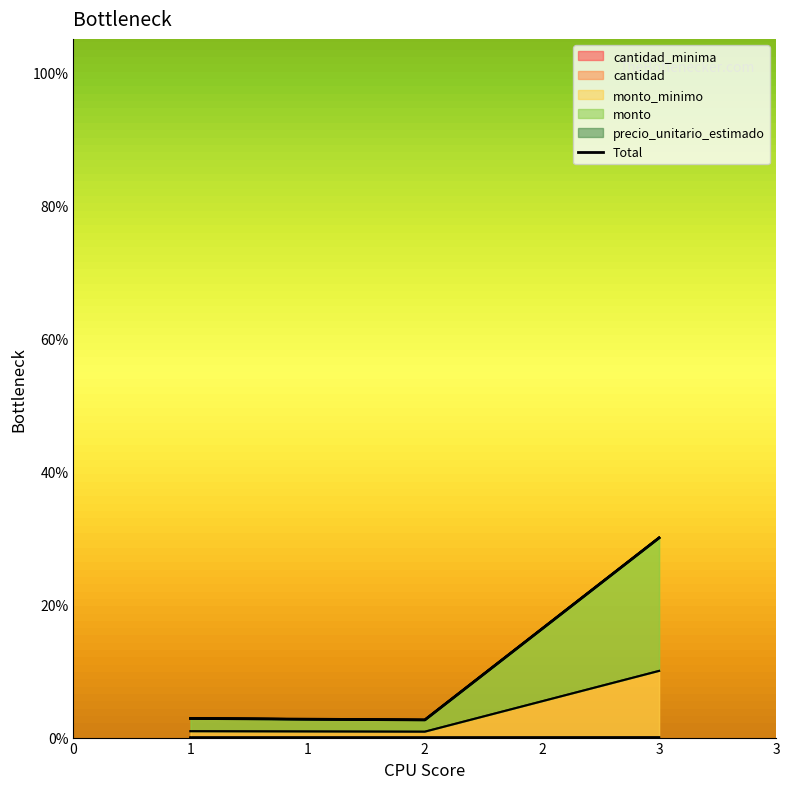

At how many categories does at least one series exceed 6?

1